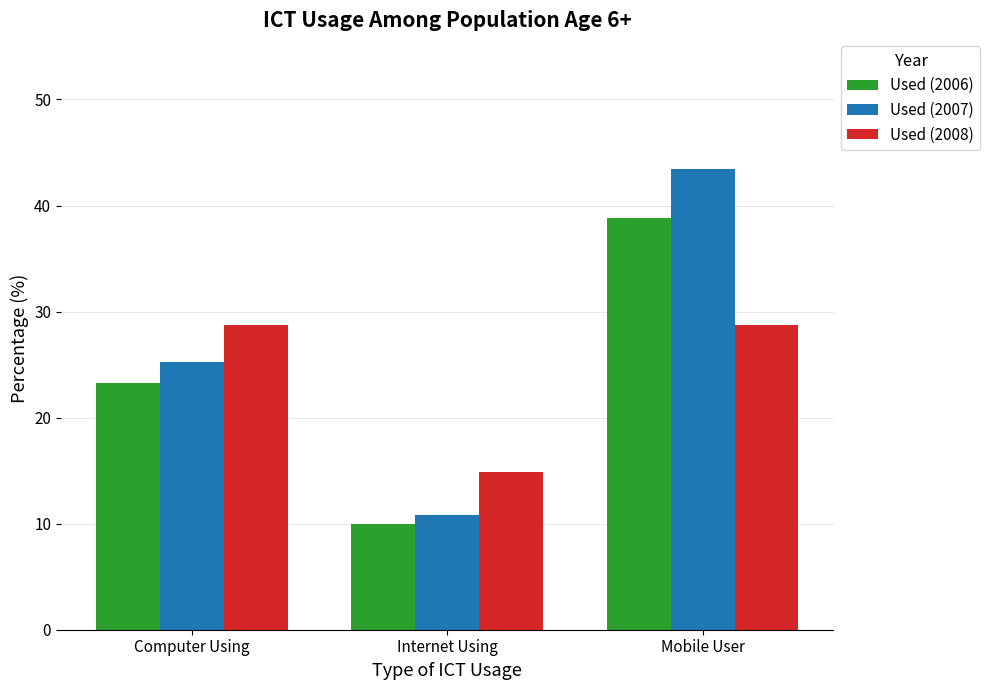

What is the greatest value displayed?

43.4